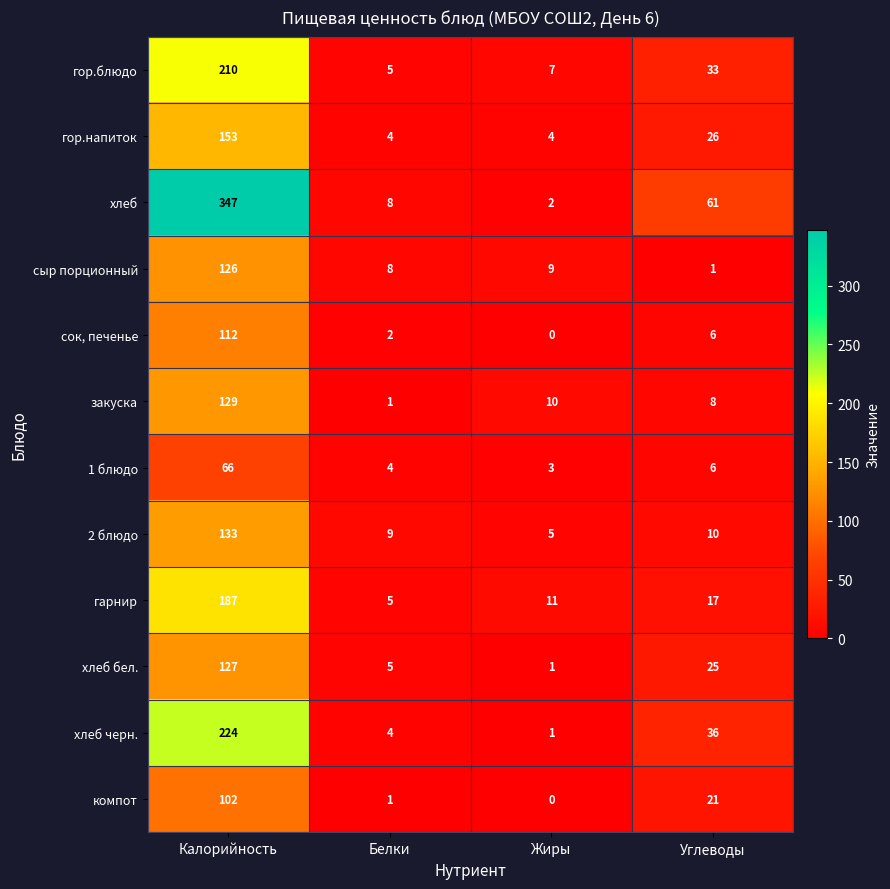

Which series has the largest total across all categories?

хлеб